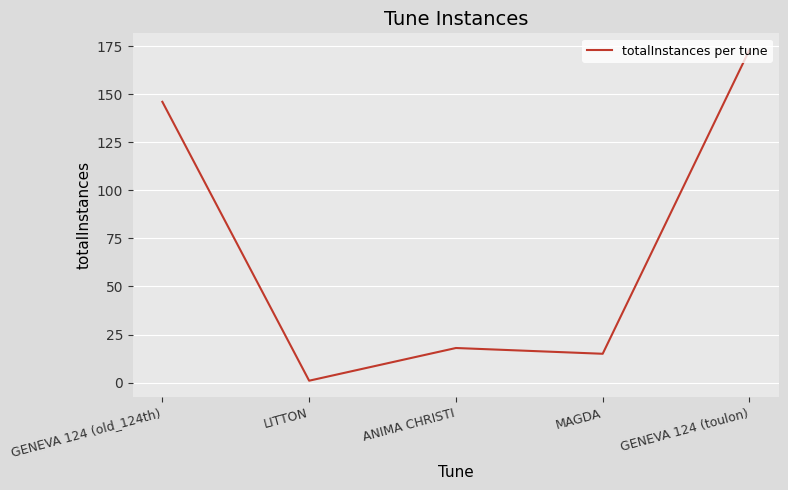

List the labels in order of value, largest first.

GENEVA 124 (toulon), GENEVA 124 (old_124th), ANIMA CHRISTI, MAGDA, LITTON